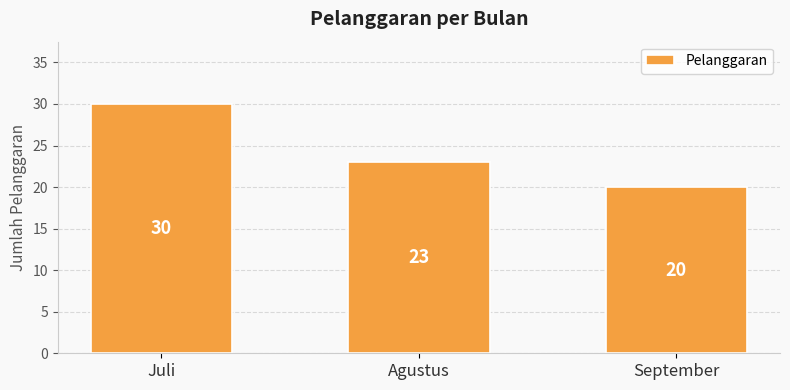

The value at Agustus is 32. True or false?

False